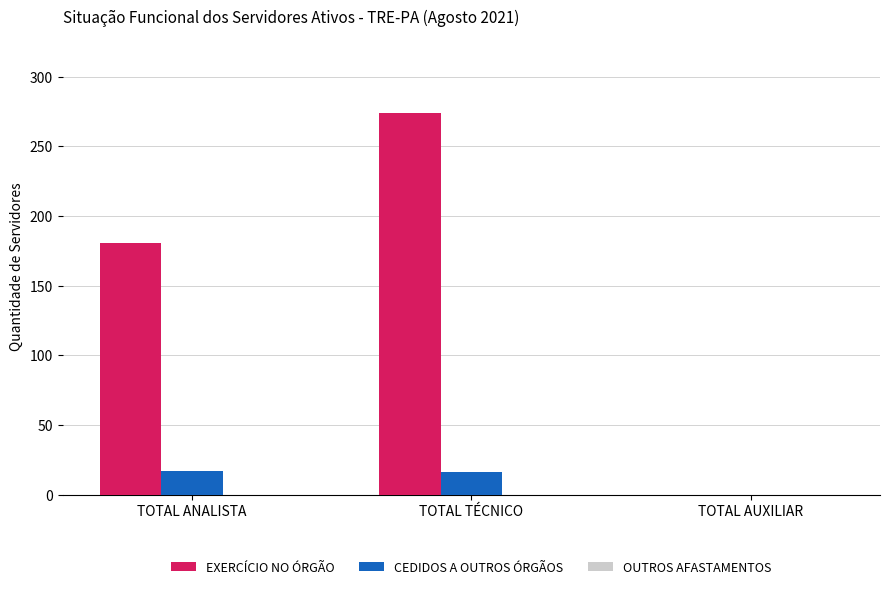

What is the sum of the EXERCÍCIO NO ÓRGÃO values at TOTAL ANALISTA and TOTAL TÉCNICO?

455